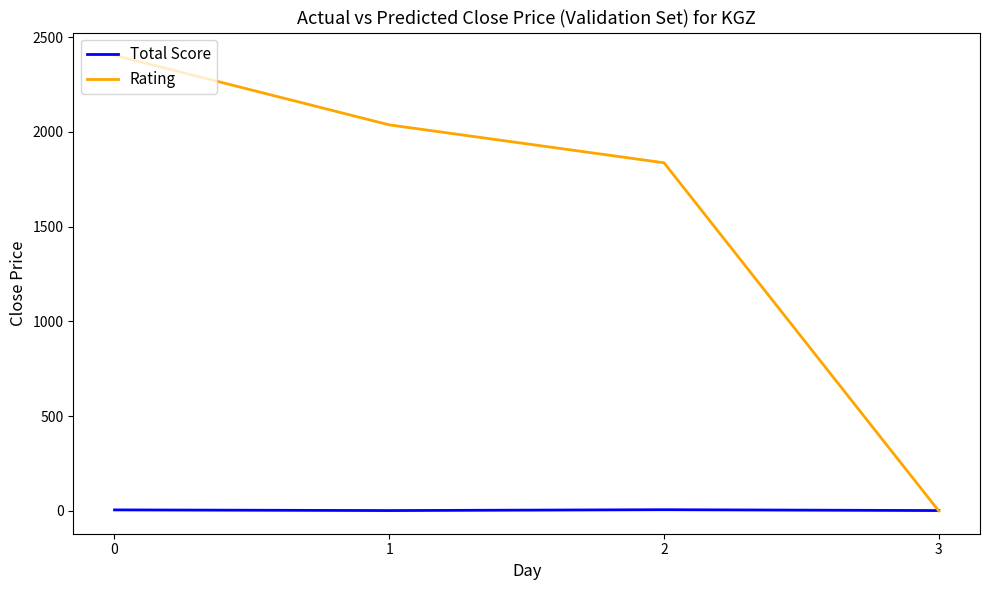

What is the maximum value shown in the chart?

2404.0